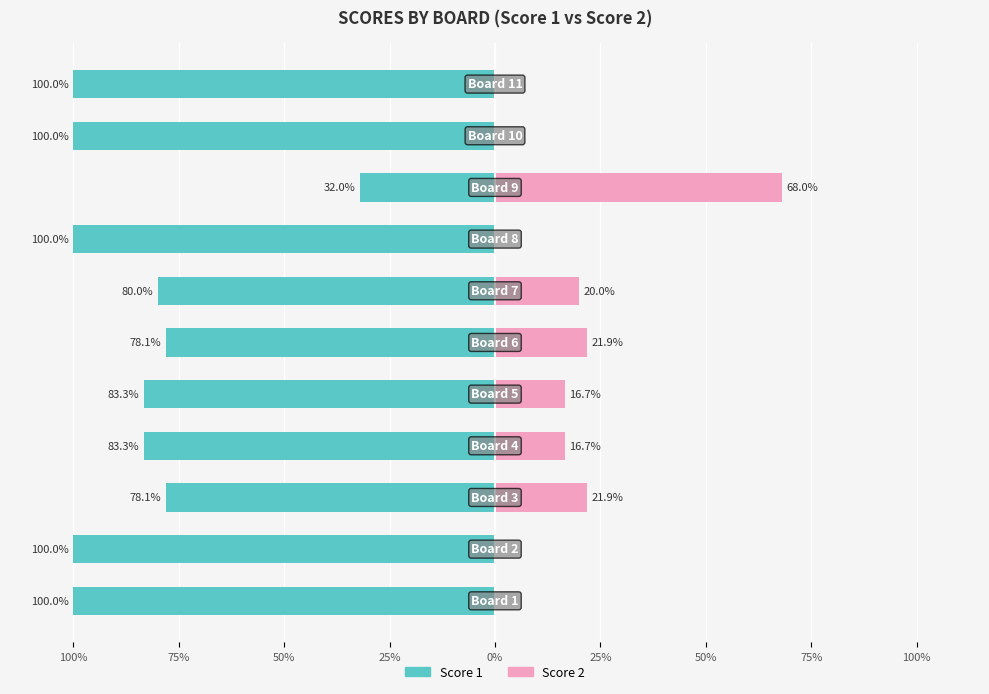

The Score 1 series shows -30.6 at 25%. True or false?

False